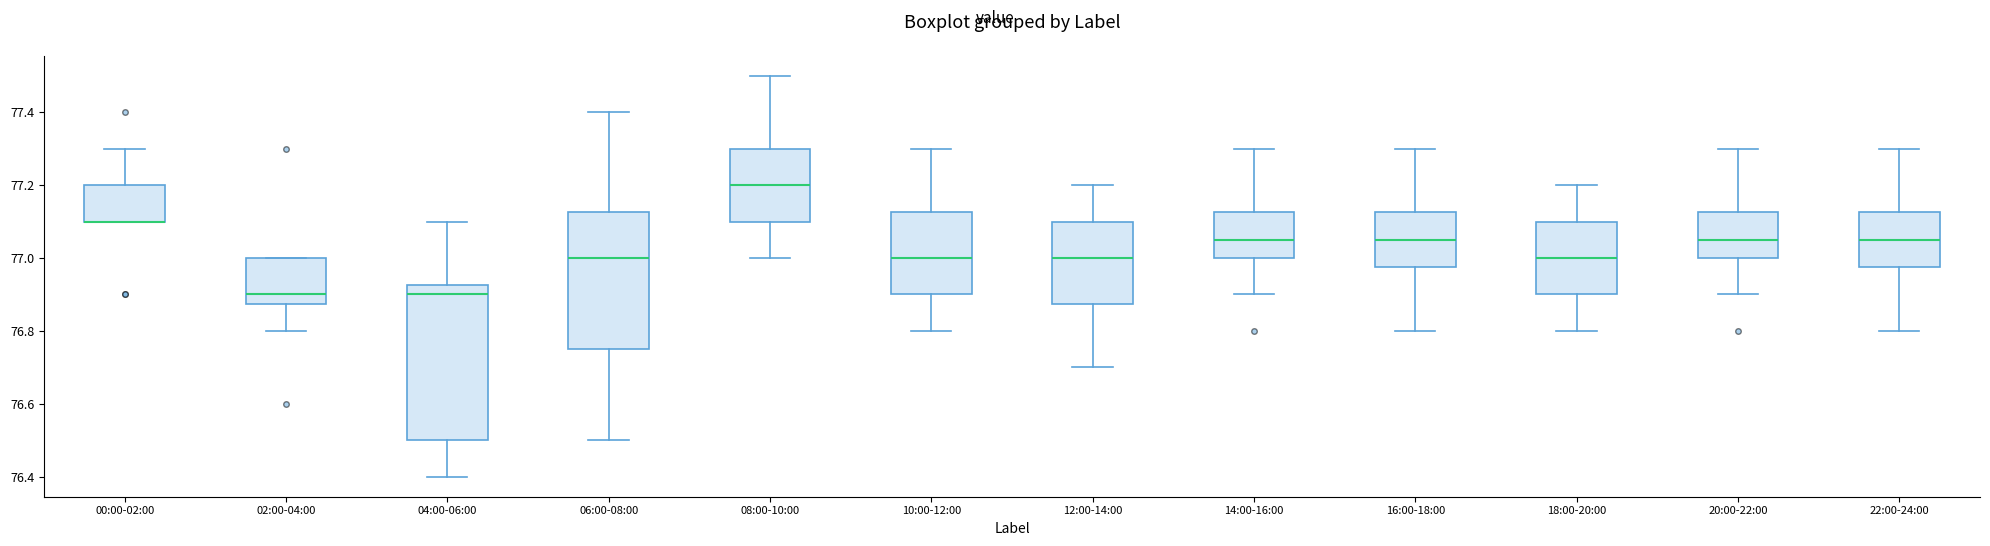

Comparing the boxes themselves (not the whiskers), which one is the tallest?

04:00-06:00